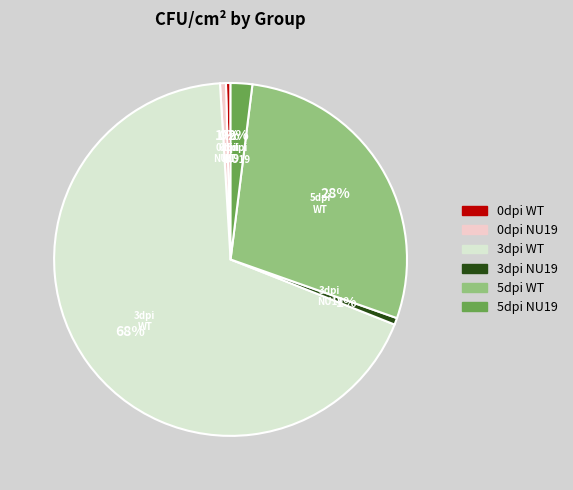

Is it true that 5dpi WT is 28% of the pie?

True